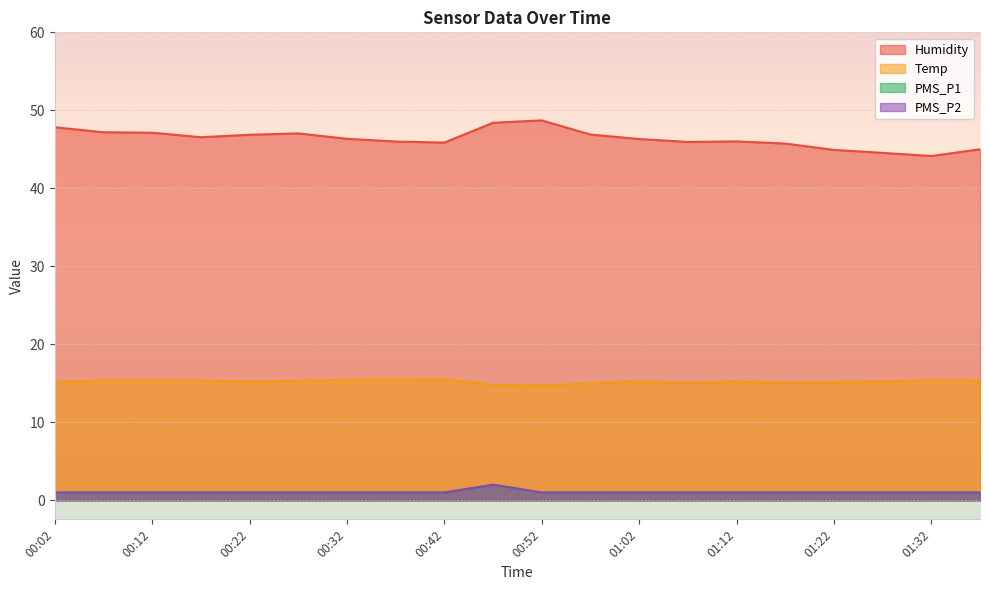

What is the difference between the Humidity values at 01:37 and 00:47?

3.4